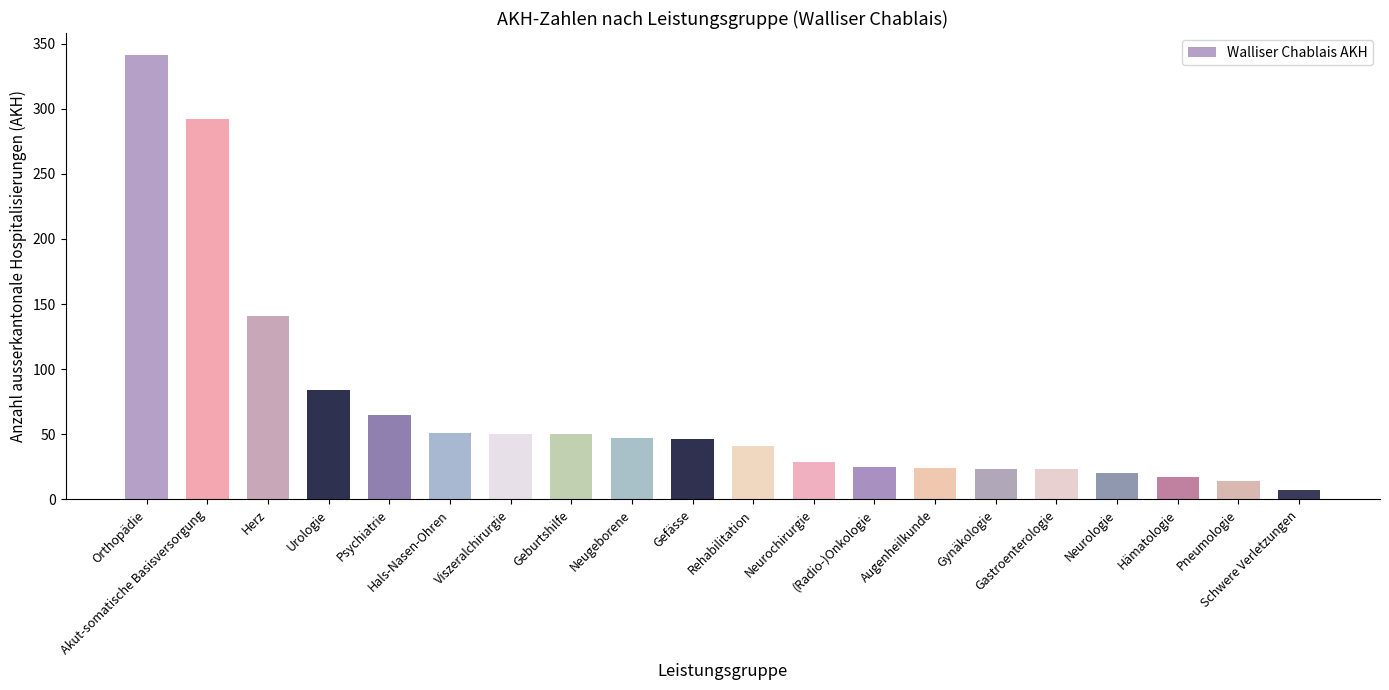

What is the change in value from (Radio-)Onkologie to Gynäkologie?

-2